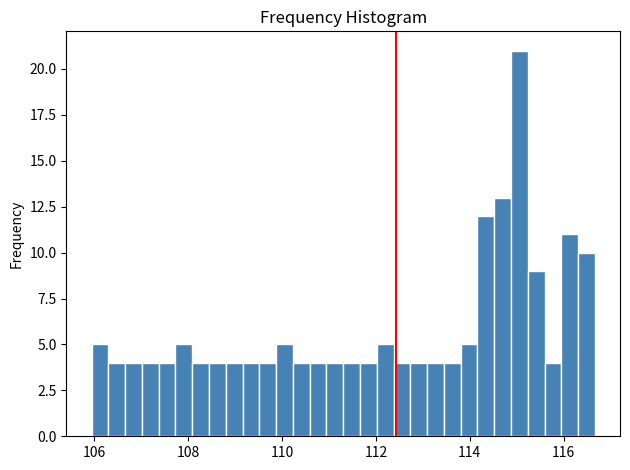

Read against the x-axis, roughly where is the centre of the tallest bar?

115.0